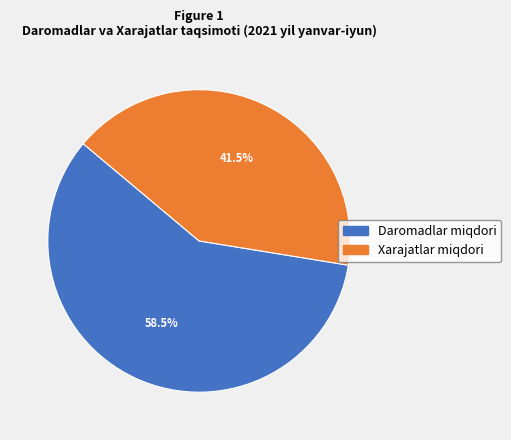

What is the largest slice in the pie chart?

Daromadlar miqdori